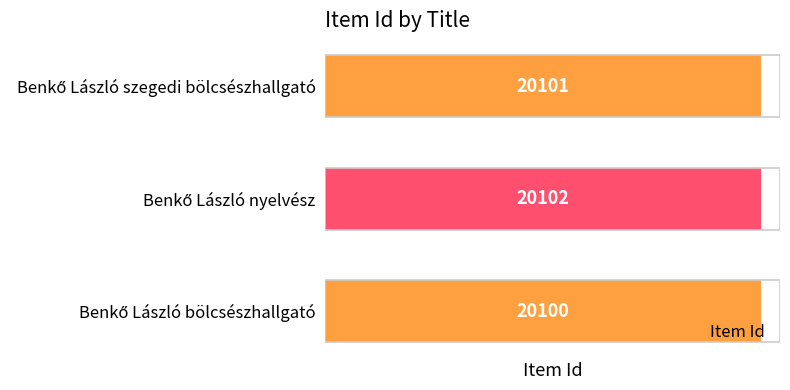

Count the values in the range 20100 to 20102.

3